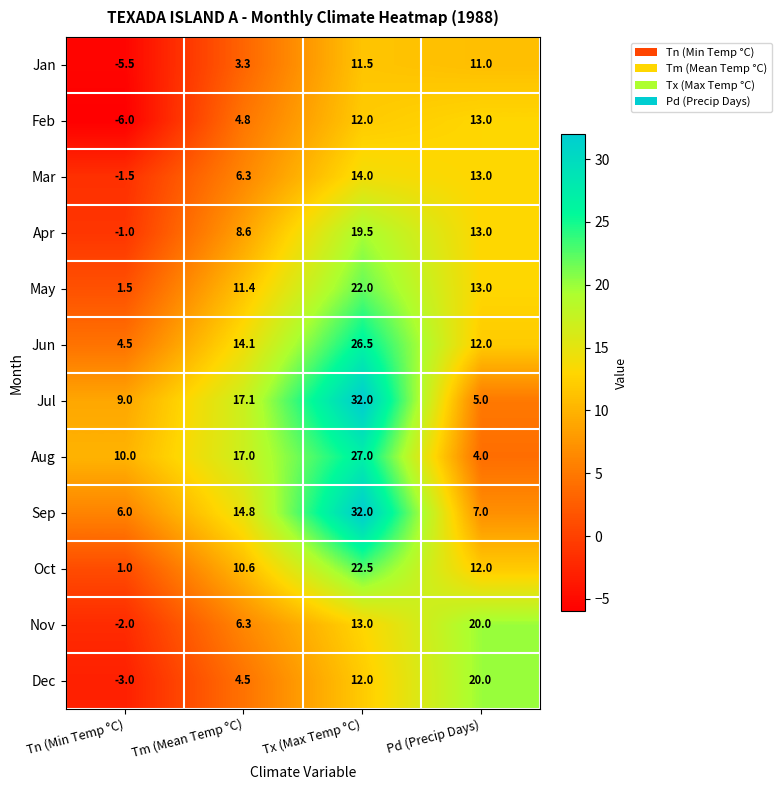

Rank the categories by Dec value from lowest to highest.

Tn (Min Temp °C), Tm (Mean Temp °C), Tx (Max Temp °C), Pd (Precip Days)